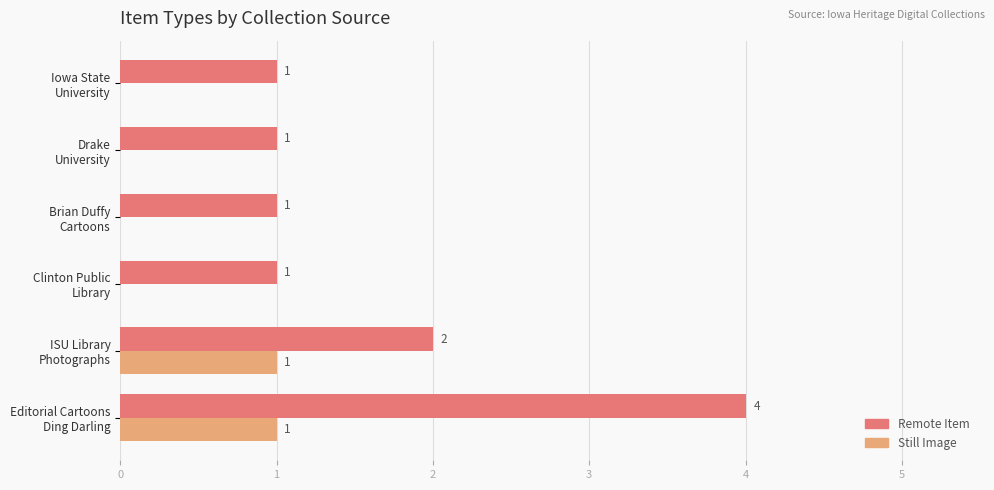

What is the highest value of the Remote Item series?

4